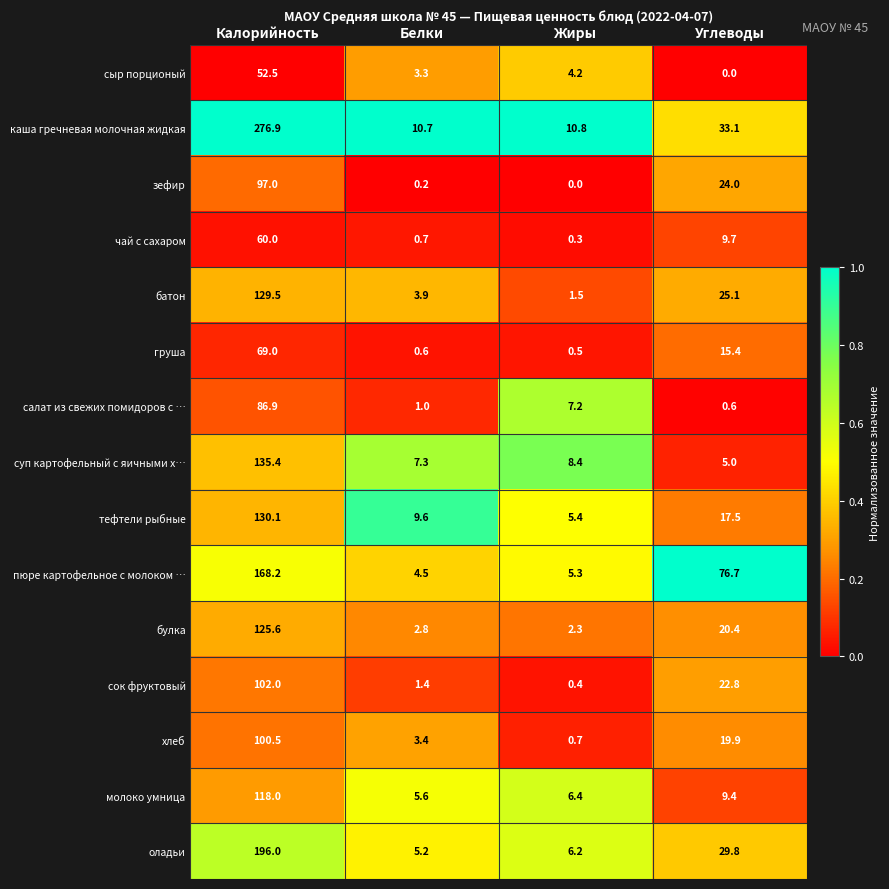

What is the difference between the second highest and minimum values in the булка series?

18.1